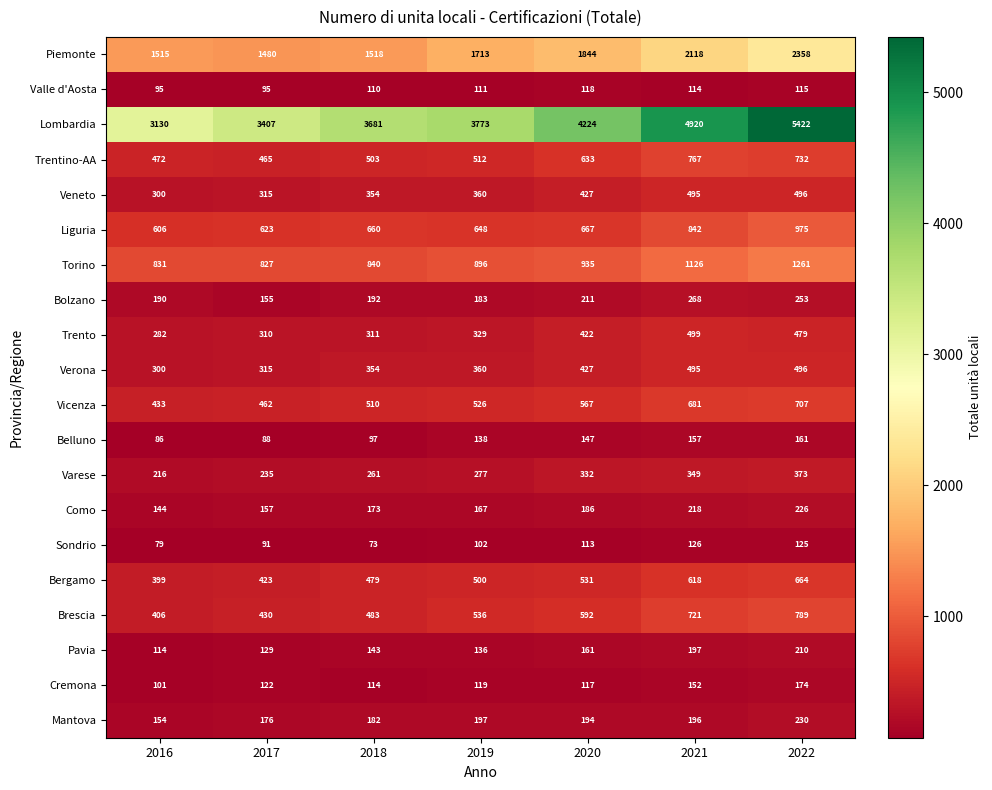

List the labels in order of Varese value, smallest first.

2016, 2017, 2018, 2019, 2020, 2021, 2022